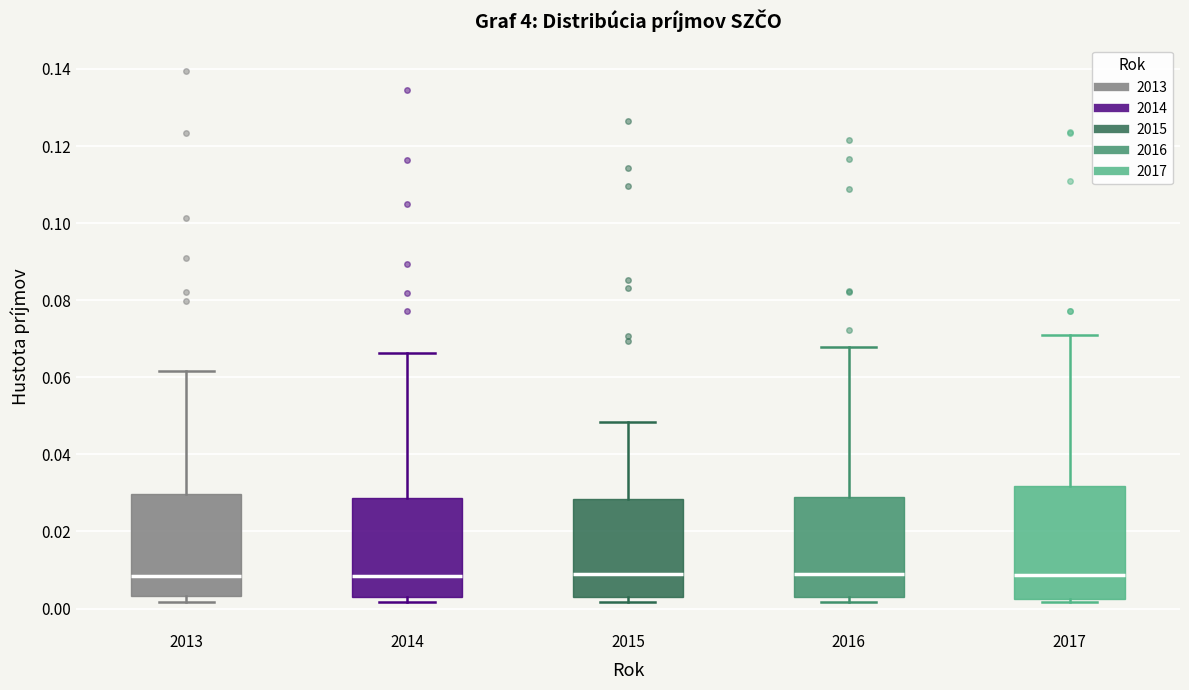

Where is the upper edge of the box at x = 2013 on the y-axis? The values are not printed on the chart, so give them approximately, as read against the axis.

0.030